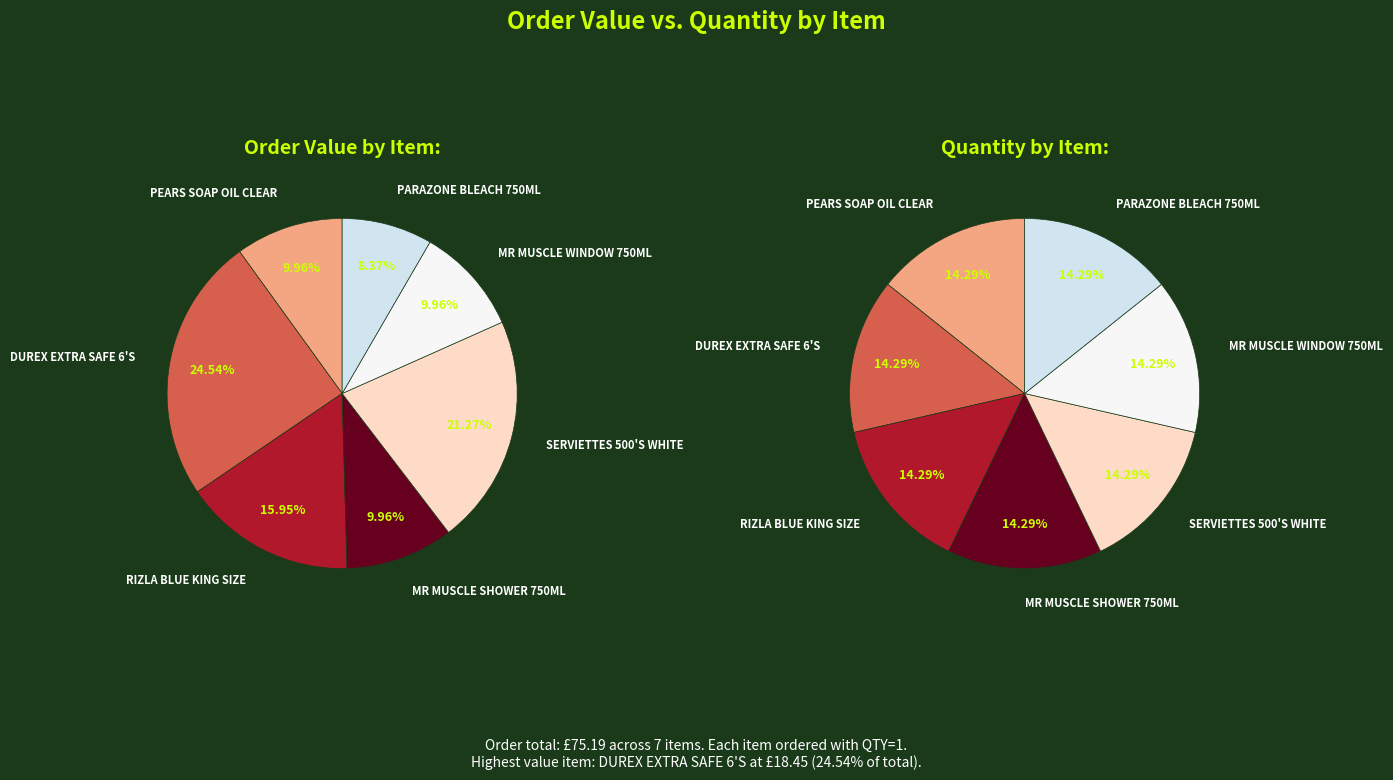

Combined, do RIZLA BLUE
KING SIZE and SERVIETTES
500'S WHITE account for over 50%?

No